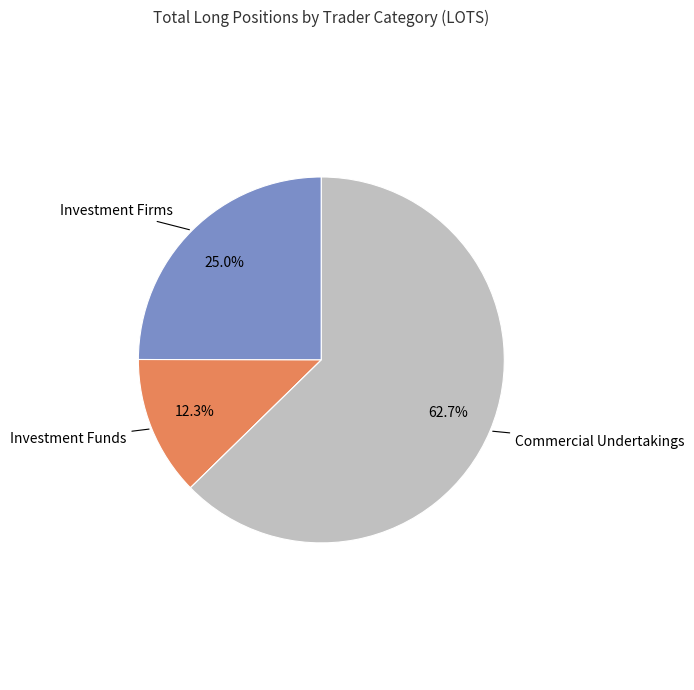

Does any single category account for the majority?

Yes